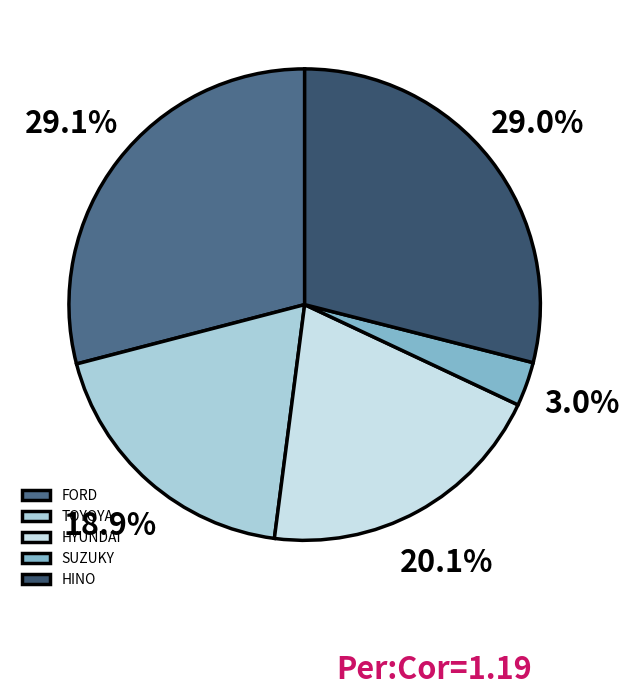

Does TOYOYA represent more than half of the total?

No